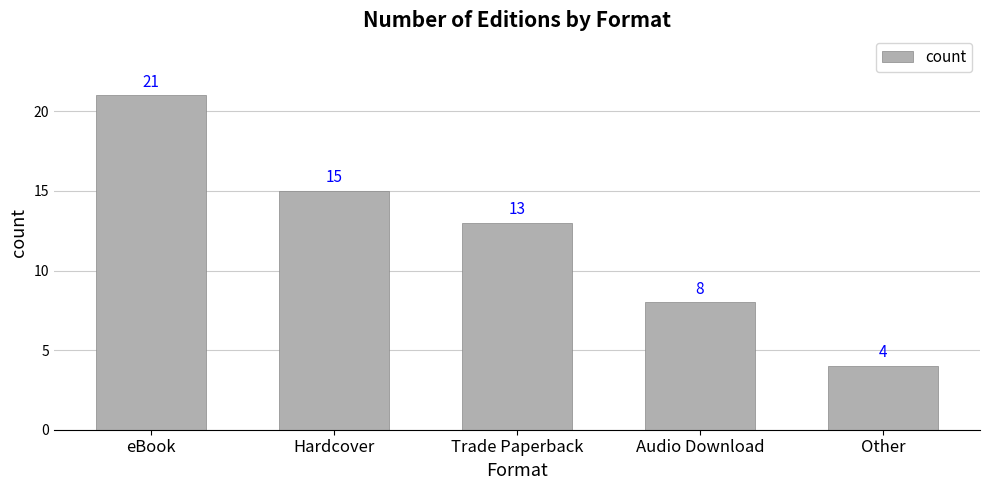

Rank the categories by value from lowest to highest.

Other, Audio Download, Trade Paperback, Hardcover, eBook